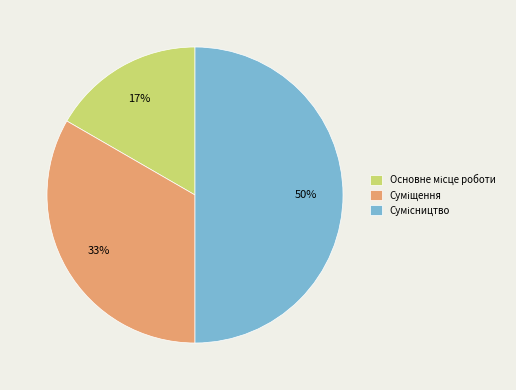

To the nearest percent, what is the average slice percentage?

33%